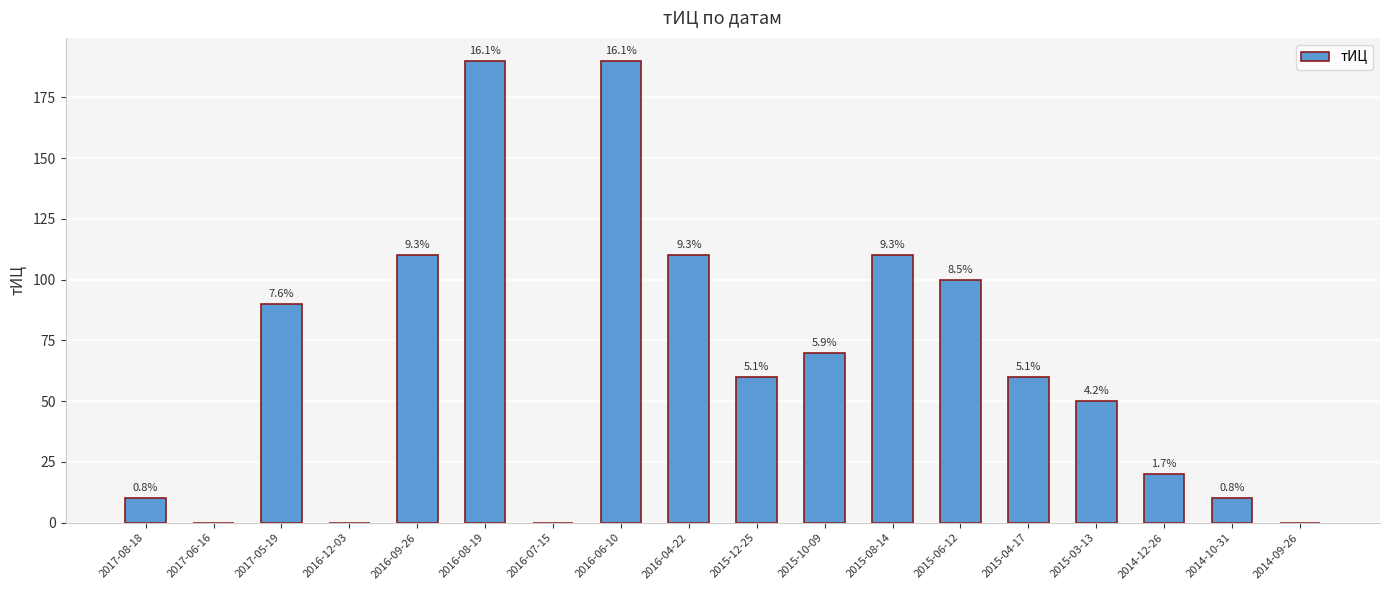

What is the average value?

66